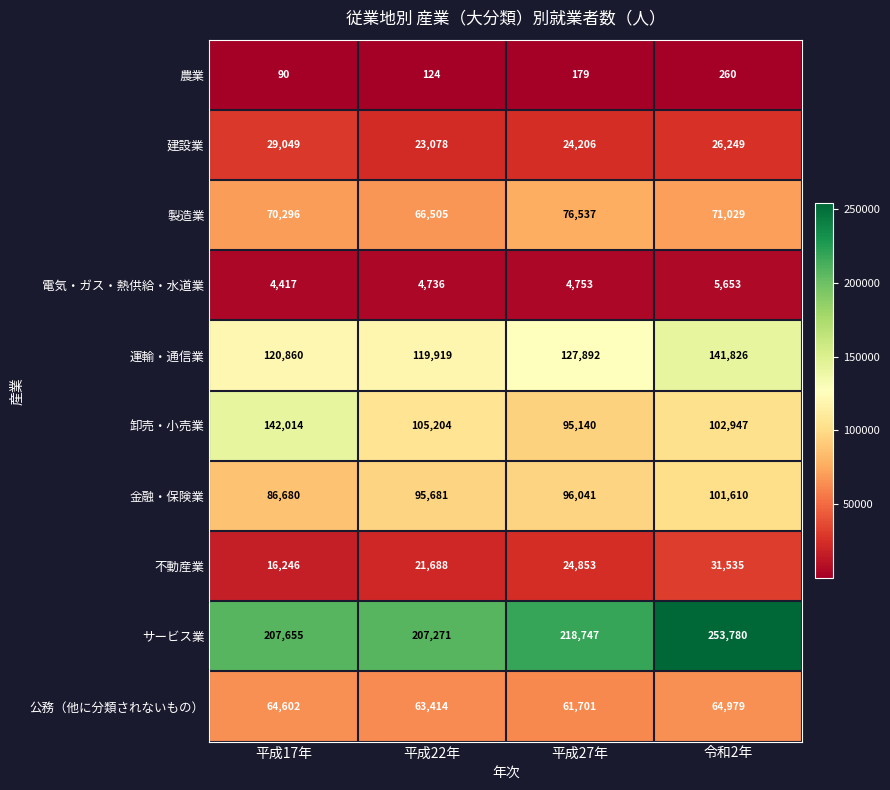

The value of 金融・保険業 at 平成22年 is 151503. True or false?

False